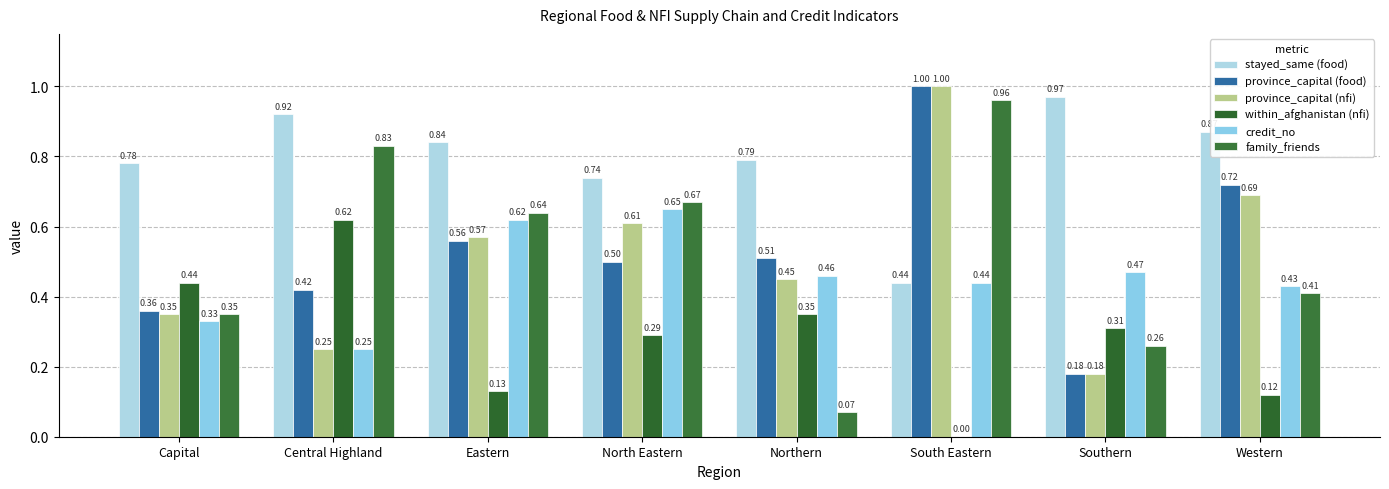

Count the number of data series in this chart.

6